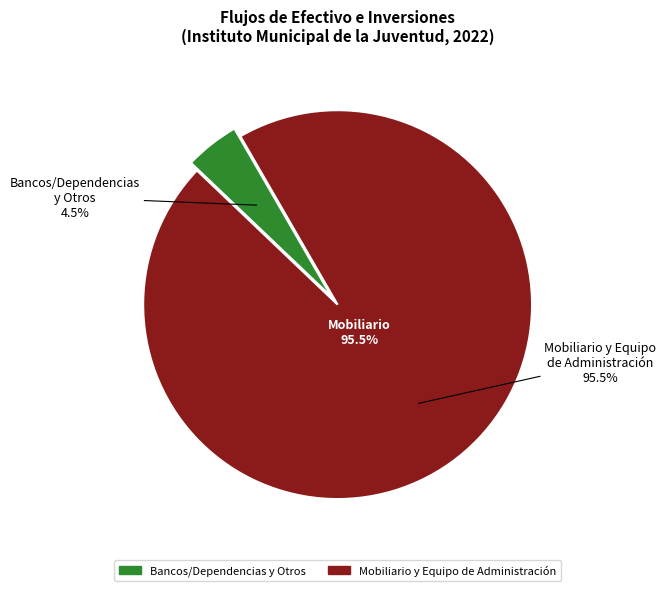

What is the ratio of the value at Mobiliario y Equipo de Administración to the value at Bancos/Dependencias y Otros?

21.0